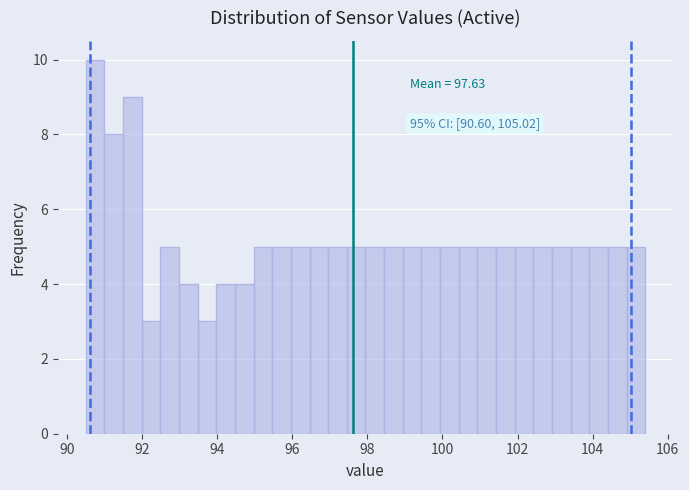

Around what value on the x-axis is the tallest bar? Give the approximate position of its centre, as read against the axis.

90.8